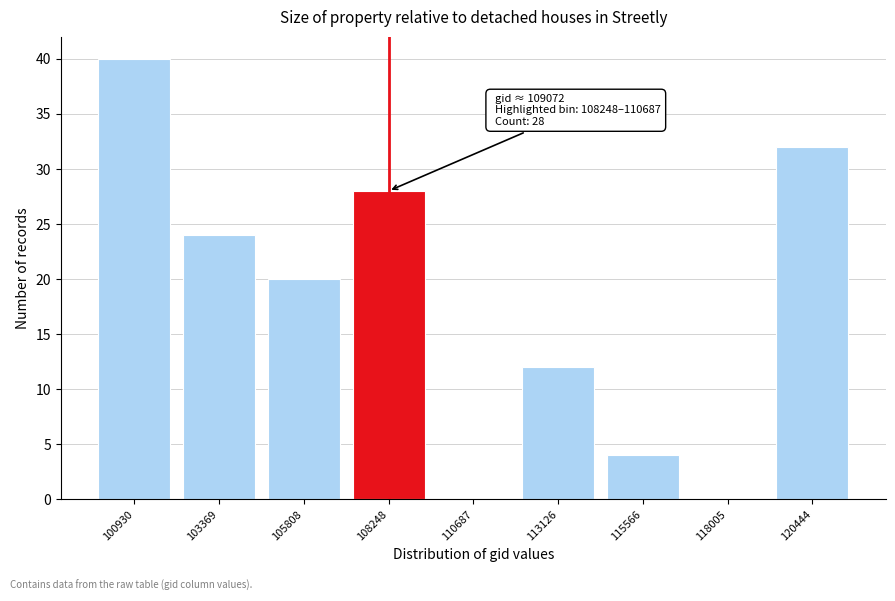

Reading right to left, extract all data points from this chart.

120444=32	118005=0	115566=4	113126=12	110687=0	108248=28	105808=20	103369=24	100930=40